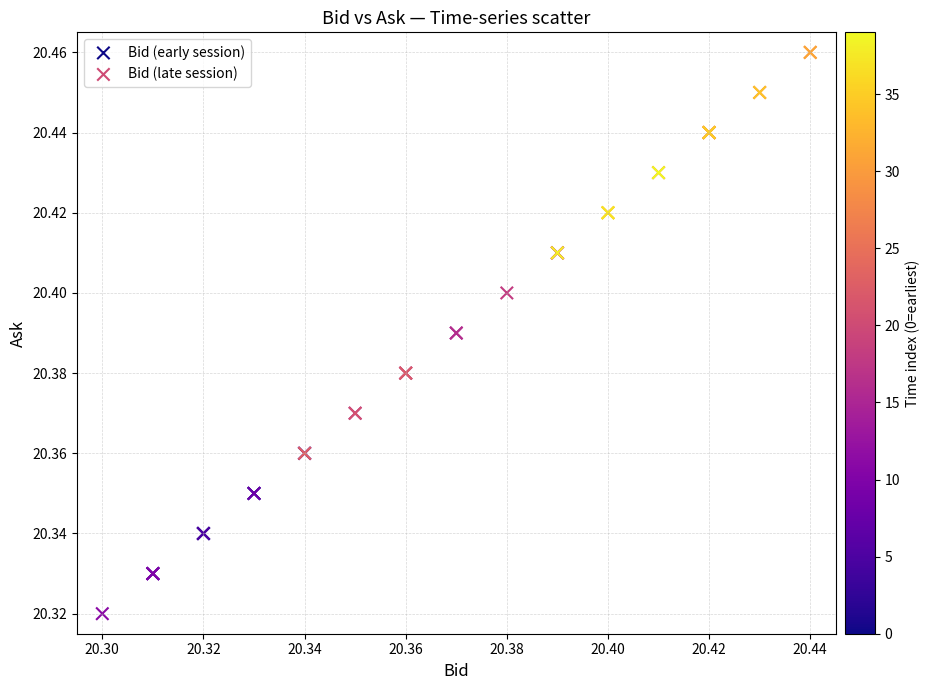

Which series contains the highest Y value?

Bid (late session)